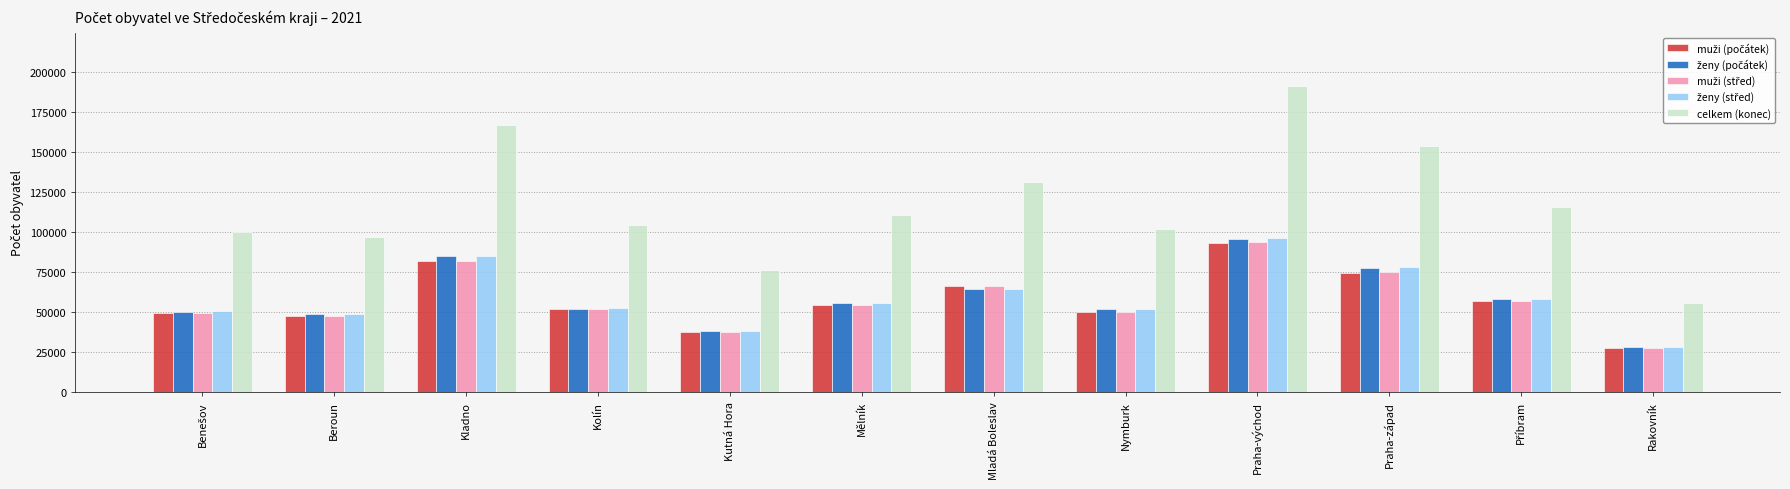

Does the chart contain any negative values?

No